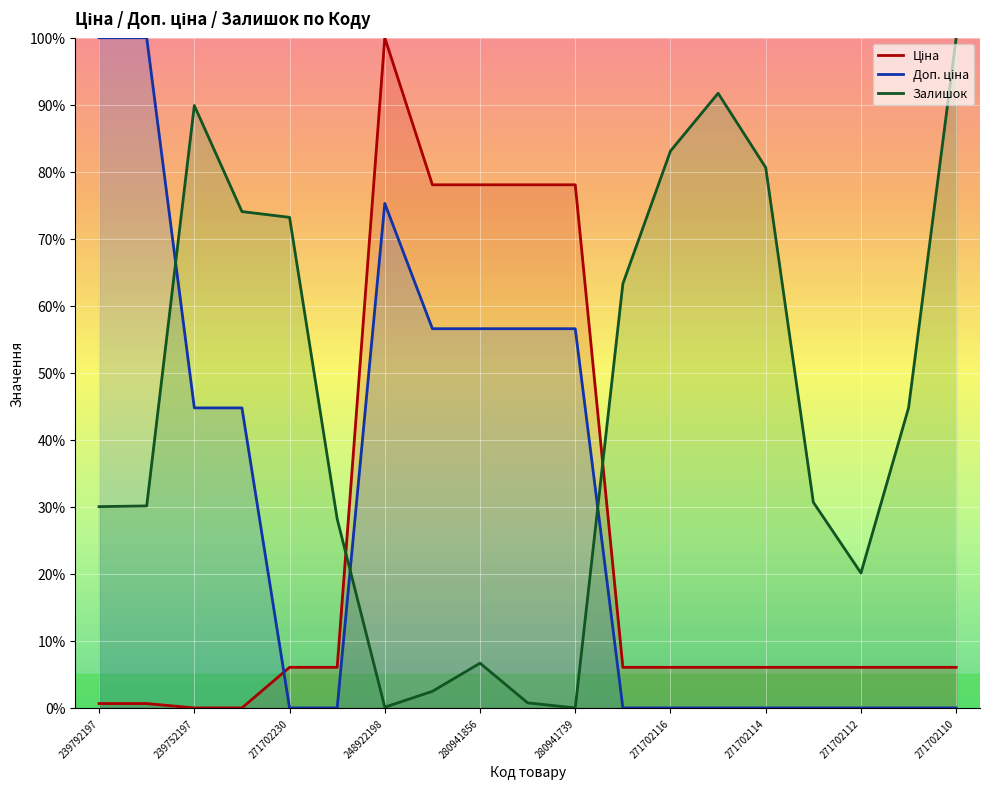

How many values in Залишок are above zero?

18